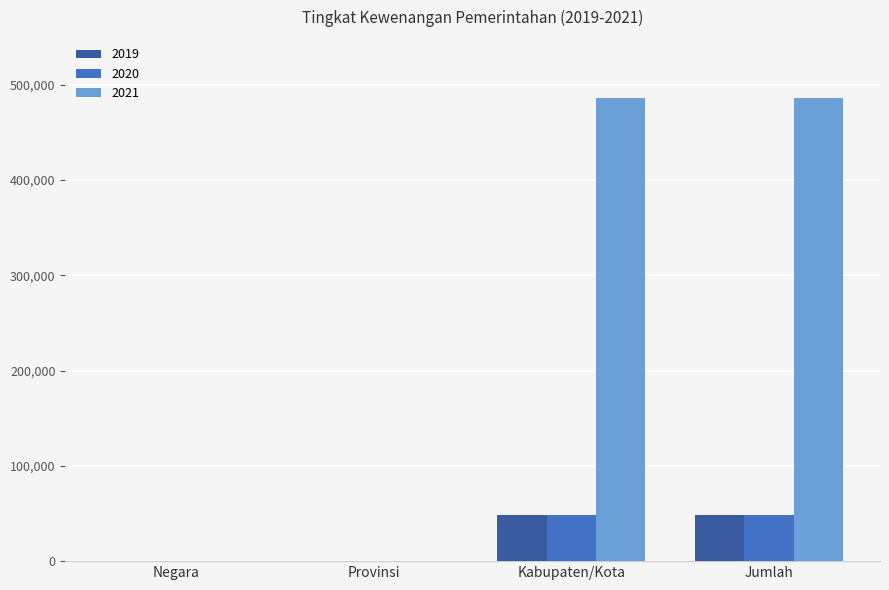

Which series has the widest spread of values?

2021